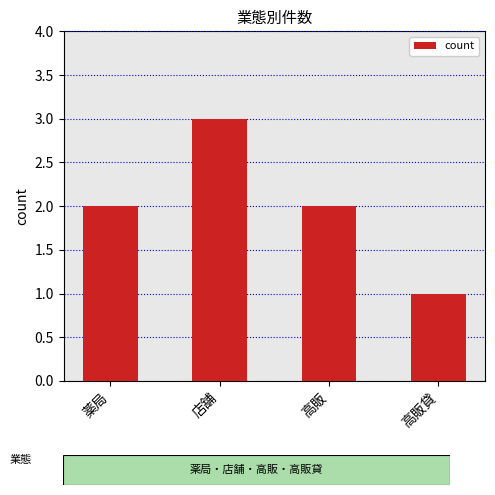

Reading left to right, transcribe all the data shown in this chart.

薬局=2	店舗=3	高販=2	高販貸=1